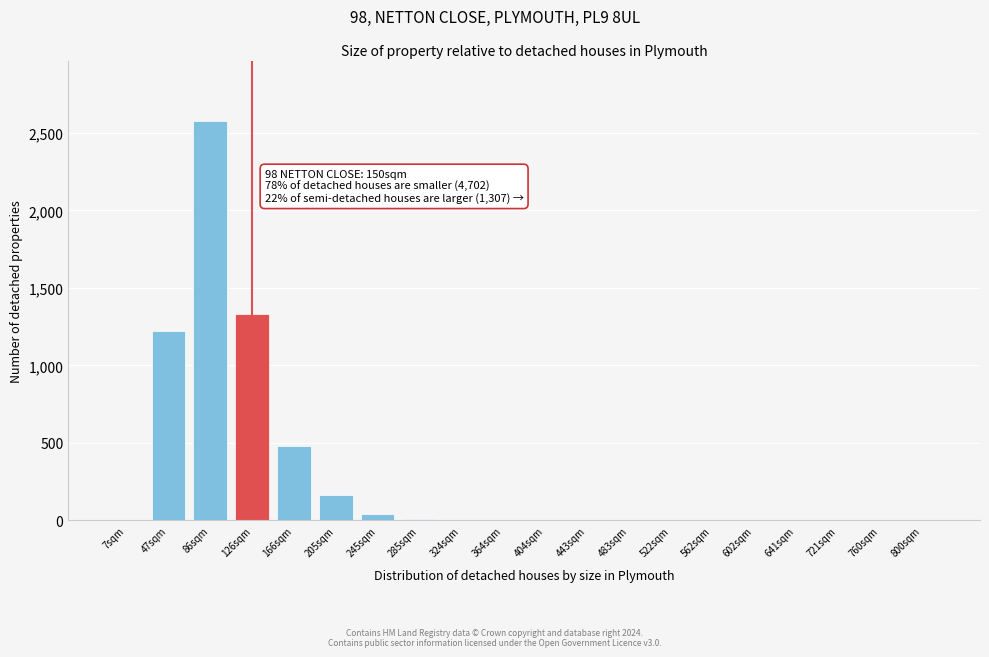

The value at 800sqm is 798. True or false?

False